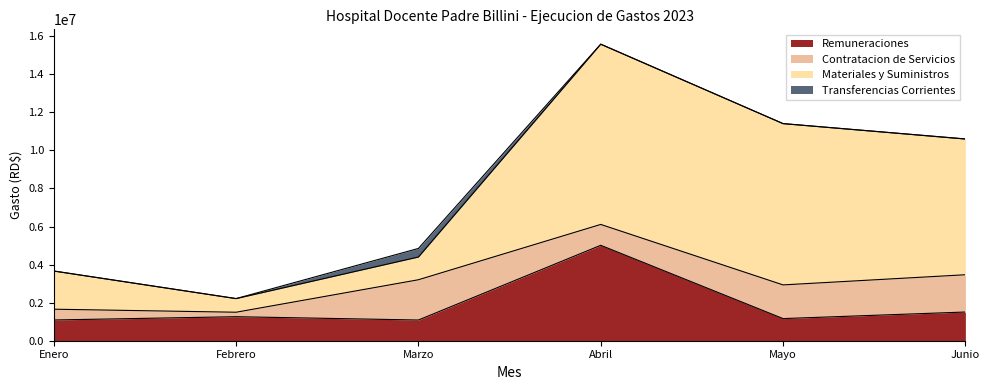

True or false: Remuneraciones has a value of 1162748.6 at Mayo.

True